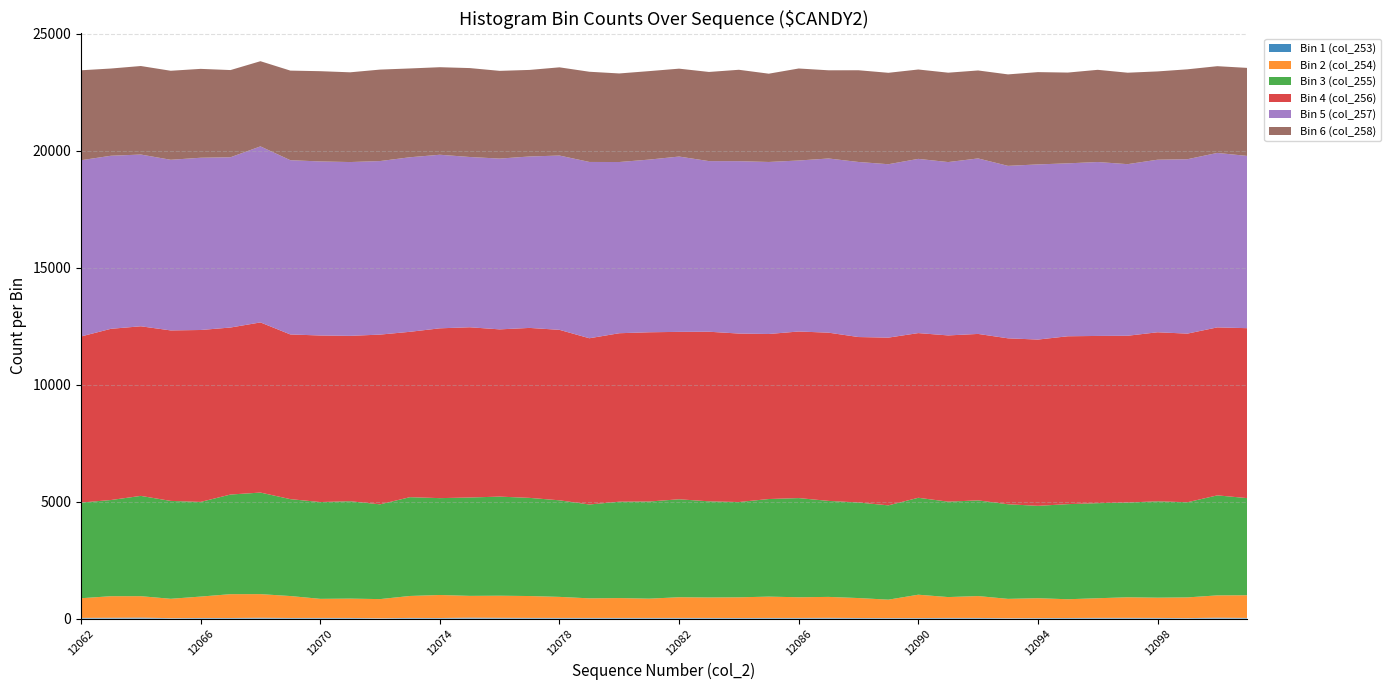

Reading left to right, transcribe all the data shown in this chart.

Bin 1 (col_253): 27	31	39	15	23	22	32	23	25	24	12	25	21	37	30	26	25	25	25	25	25	24	22	24	24	28	22	19	20	25	24	14	19	22	27	27	25	17	35	25
Bin 2 (col_254): 840	923	916	828	915	1019	1011	938	816	827	818	939	985	931	945	935	900	837	849	824	885	875	884	912	885	896	853	787	998	892	936	826	849	802	840	881	866	886	954	970
Bin 3 (col_255): 4090	4112	4288	4185	4047	4260	4342	4143	4138	4164	4052	4224	4141	4206	4237	4197	4129	4013	4121	4153	4188	4111	4074	4173	4240	4105	4085	4032	4144	4079	4091	4045	3950	4066	4065	4051	4120	4068	4276	4153
Bin 4 (col_256): 7102	7321	7252	7290	7351	7141	7275	7042	7122	7071	7257	7071	7261	7279	7151	7267	7289	7108	7203	7237	7158	7252	7204	7056	7123	7193	7075	7172	7042	7108	7117	7095	7109	7178	7150	7131	7228	7210	7183	7266
Bin 5 (col_257): 7536	7399	7343	7296	7365	7280	7527	7450	7442	7431	7420	7463	7421	7280	7302	7330	7452	7538	7320	7383	7496	7295	7371	7355	7311	7447	7485	7414	7449	7412	7504	7374	7489	7394	7436	7337	7378	7457	7459	7365
Bin 6 (col_258): 3845	3730	3785	3806	3800	3728	3642	3831	3859	3837	3911	3797	3743	3802	3751	3701	3772	3857	3787	3783	3758	3812	3907	3775	3934	3771	3922	3909	3821	3822	3761	3911	3946	3881	3942	3910	3775	3844	3709	3764